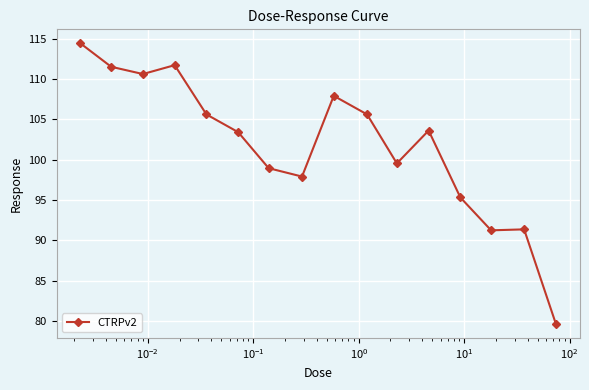

What is the smallest value displayed?

79.7